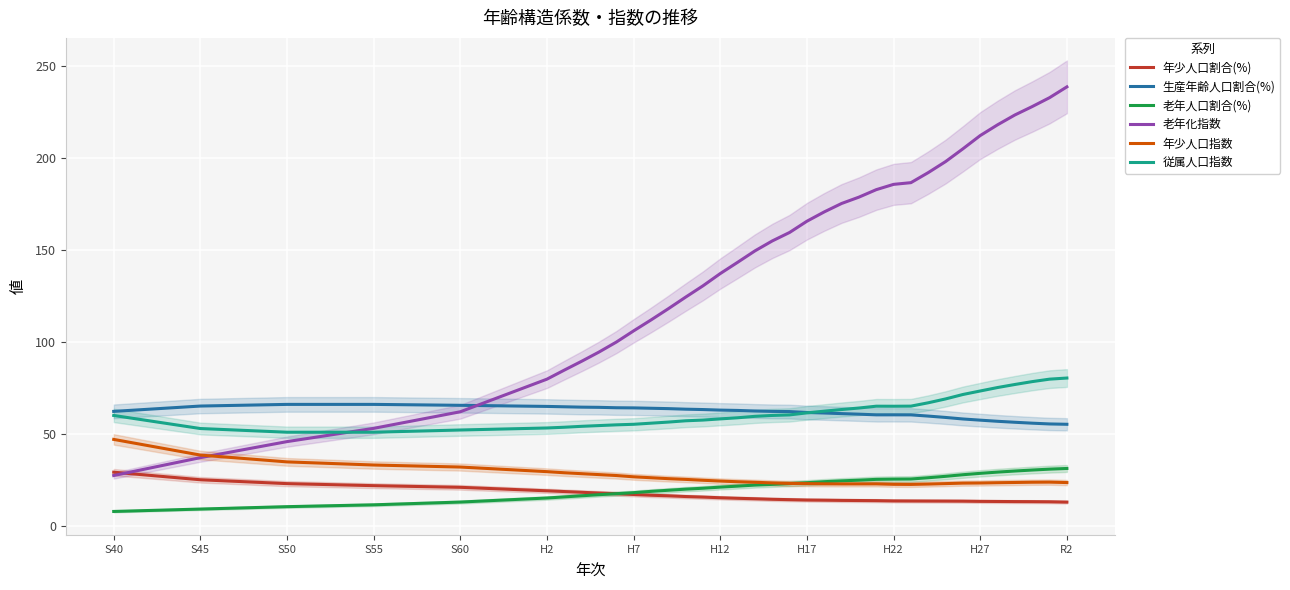

Reading left to right, extract all data points from this chart.

年少人口割合(%): 29.4	25.3	23.2	22.1	21.2	19.3	18.9	18.5	18.1	17.7	17.3	16.9	16.6	16.2	15.9	15.5	15.2	15.0	14.7	14.5	14.3	14.2	14.1	14.0	14.0	13.8	13.8	13.7	13.7	13.7	13.6	13.5	13.5	13.4	13.4	13.2
生産年齢人口割合(%): 62.4	65.3	66.2	66.2	65.7	65.1	64.9	64.7	64.6	64.4	64.3	64.1	63.9	63.6	63.4	63.1	62.9	62.6	62.4	62.3	61.8	61.5	61.2	60.9	60.5	60.5	60.5	59.9	59.1	58.3	57.6	57.0	56.5	56.0	55.6	55.4
老年人口割合(%): 8.1	9.4	10.7	11.7	13.2	15.4	16.0	16.6	17.2	17.7	18.3	19.0	19.6	20.2	20.7	21.3	21.8	22.4	22.8	23.2	23.7	24.3	24.7	25.1	25.5	25.6	25.7	26.4	27.2	28.0	28.8	29.5	30.0	30.6	31.1	31.4
老年化指数: 27.6	37.3	46.0	53.2	62.2	79.9	84.8	89.6	94.6	100.0	106.1	112.0	118.1	124.4	130.5	137.2	143.3	149.5	154.9	159.5	165.6	170.7	175.2	178.7	182.7	185.6	186.5	192.0	198.0	204.9	212.1	217.9	223.3	227.8	232.6	238.5
年少人口指数: 47.2	38.7	35.0	33.3	32.2	29.7	29.1	28.6	28.1	27.6	26.9	26.4	25.9	25.5	25.0	24.6	24.2	23.9	23.6	23.3	23.2	23.1	23.0	23.0	23.1	22.8	22.8	23.0	23.2	23.5	23.5	23.7	23.8	24.0	24.0	23.8
従属人口指数: 60.2	53.1	51.1	51.1	52.3	53.4	53.8	54.3	54.7	55.1	55.4	56.0	56.6	57.3	57.7	58.3	58.9	59.7	60.2	60.5	61.6	62.5	63.4	64.2	65.2	65.2	65.3	67.1	69.2	71.6	73.5	75.3	77.0	78.6	79.9	80.5